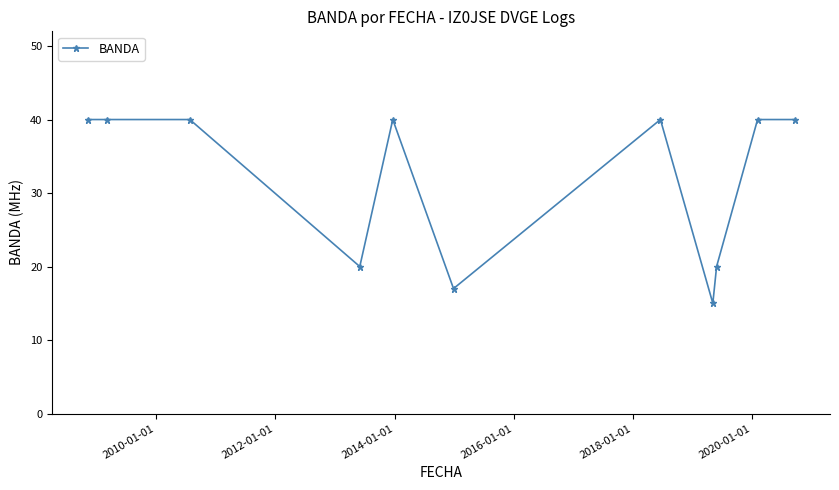

What is the value of the 3rd point from the left?

40